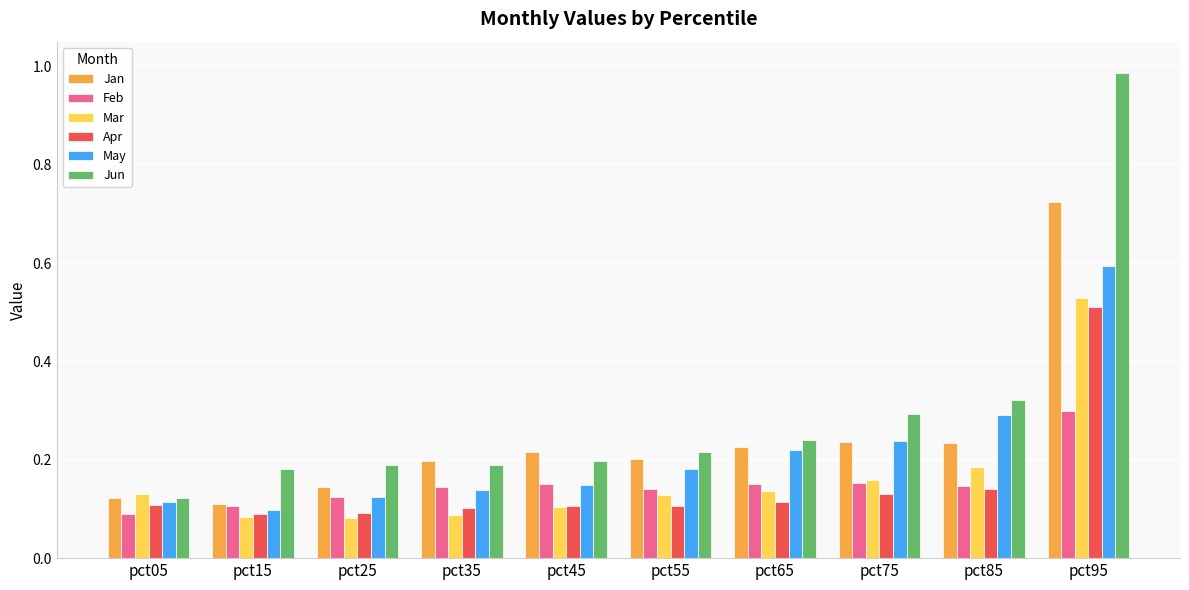

Are the bars horizontal?

No